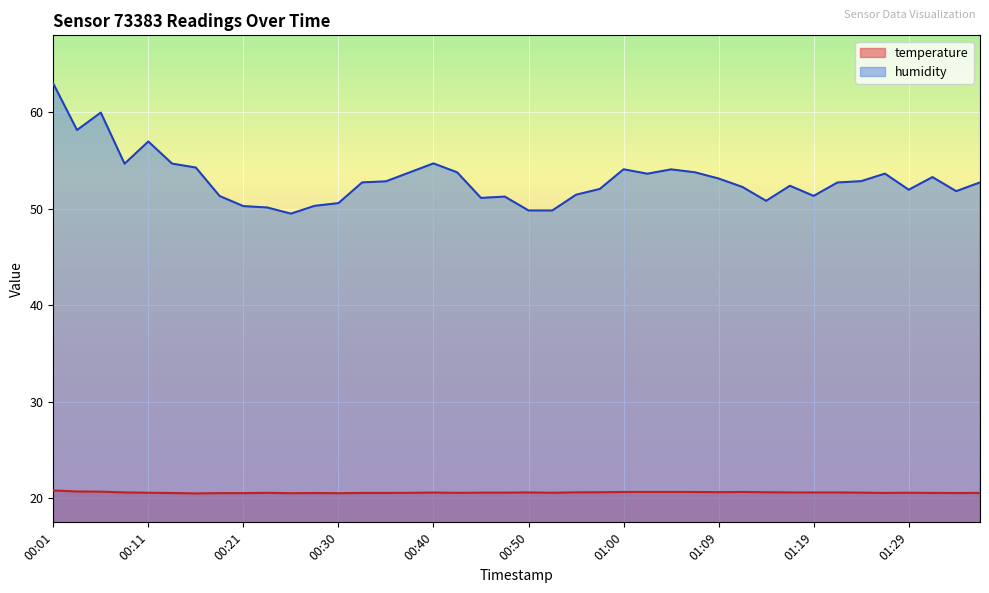

How many data points does each series have?

40